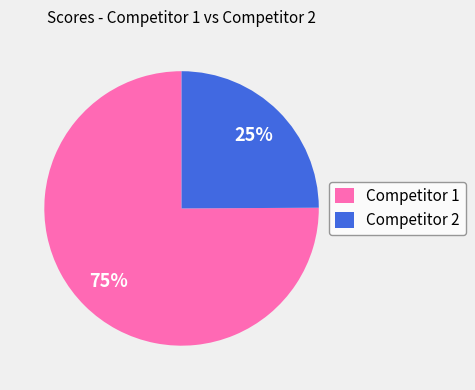

To the nearest percent, what is the difference between the Competitor 1 and Competitor 2 slice percentages?

50%